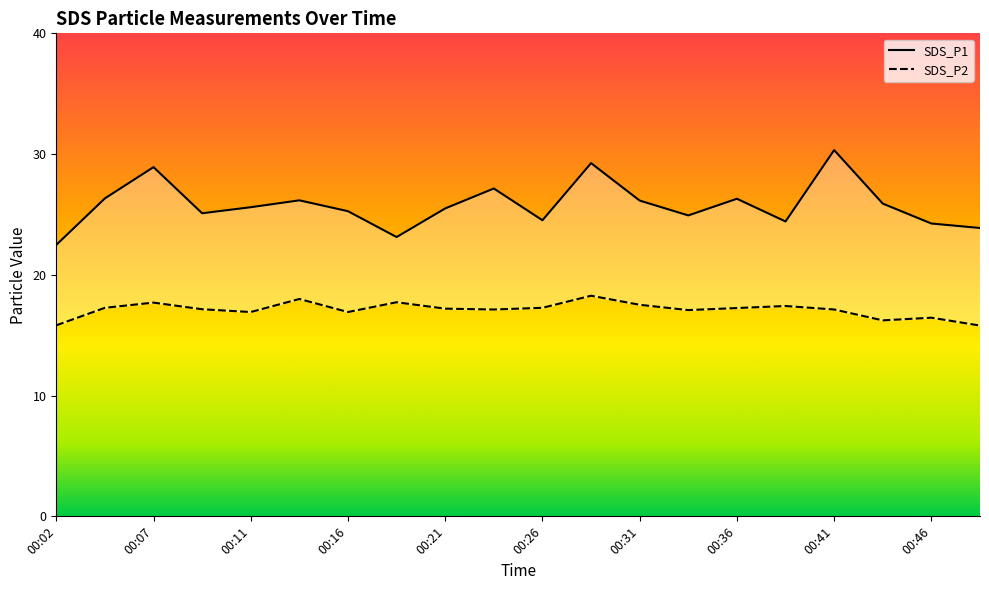

True or false: SDS_P2 has more than 0 points higher than both neighbors.

True